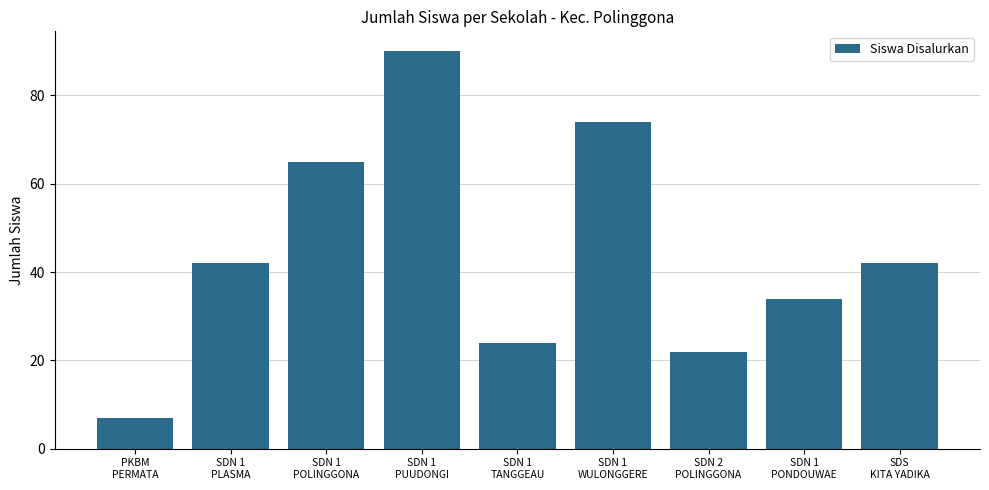

Reading left to right, list all the values displayed in this chart.

7	42	65	90	24	74	22	34	42